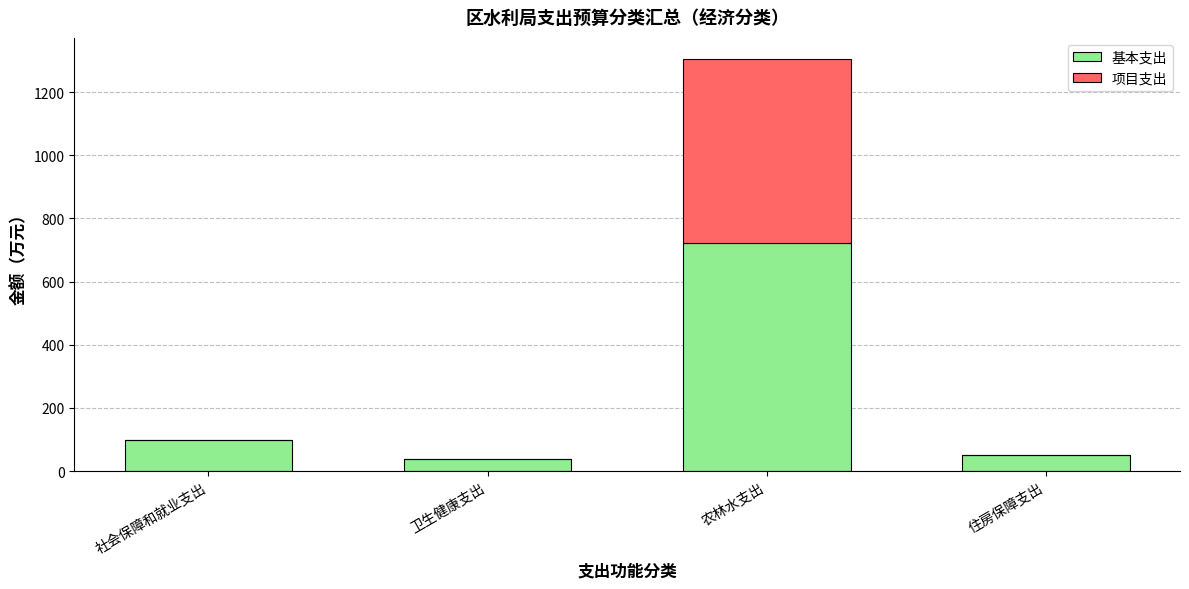

What is the sum of all 基本支出 values?

906.5